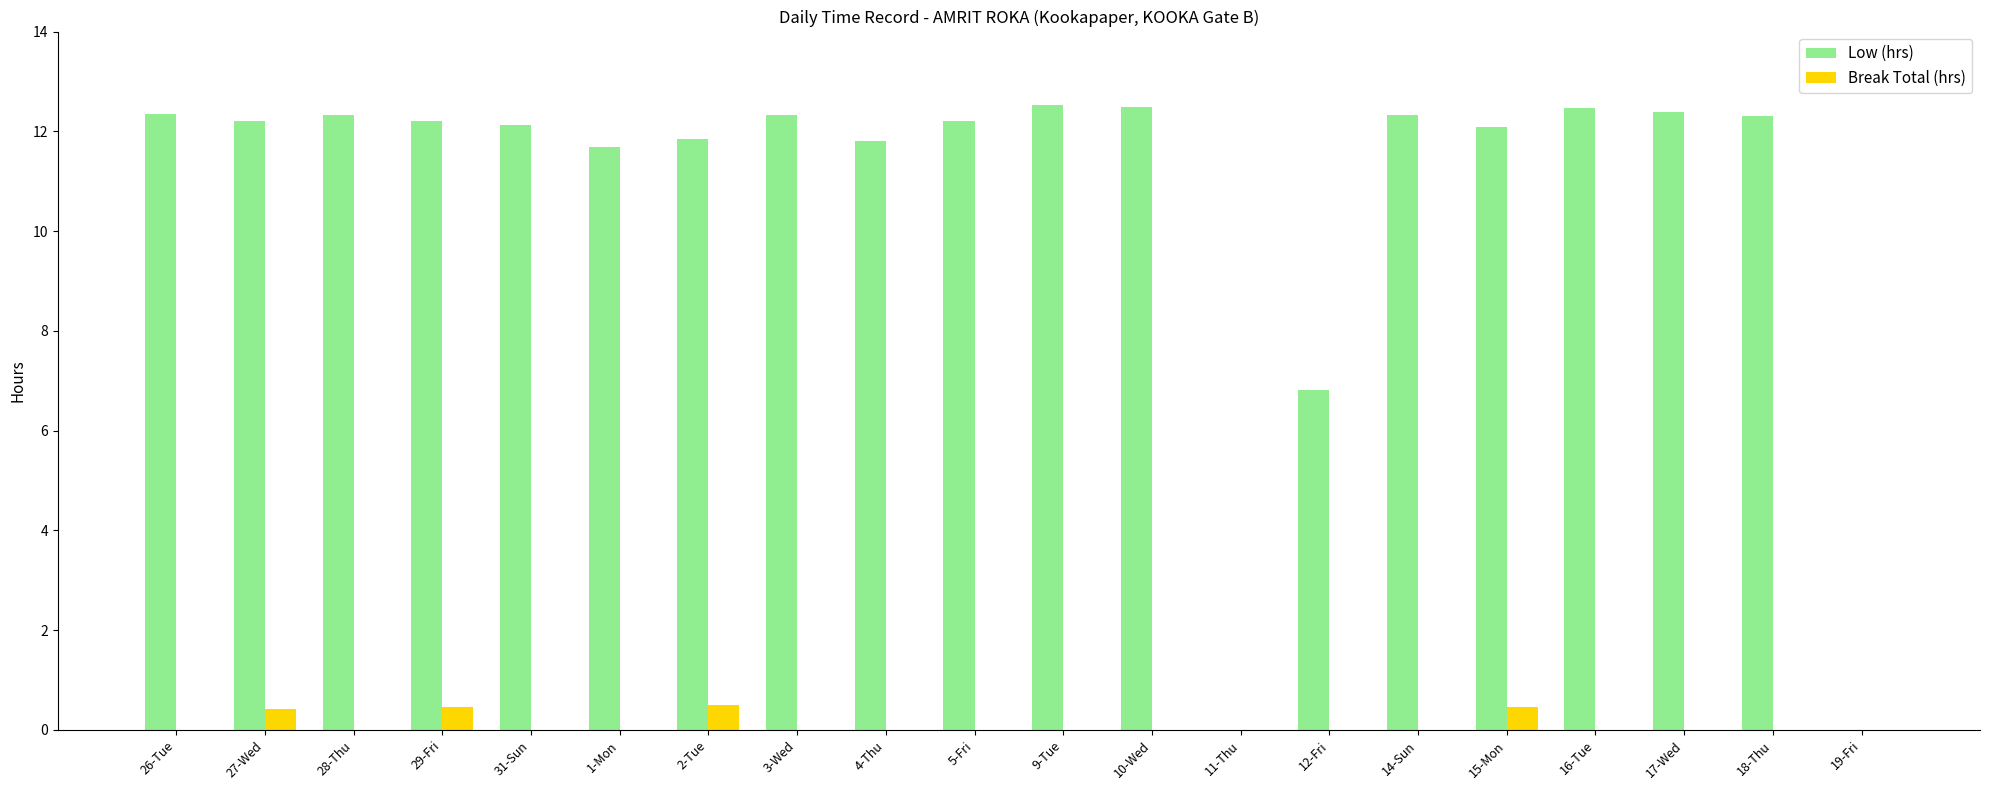

What is the sum of all Low (hrs) values?

214.4